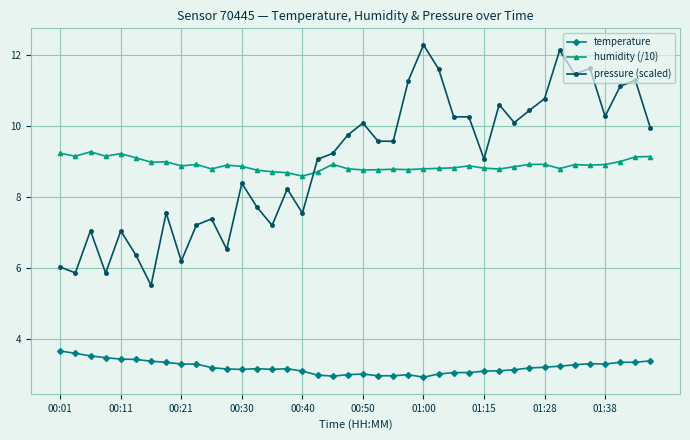

In humidity (/10), how many points are higher than both neighbors (excluding endpoints)?

10